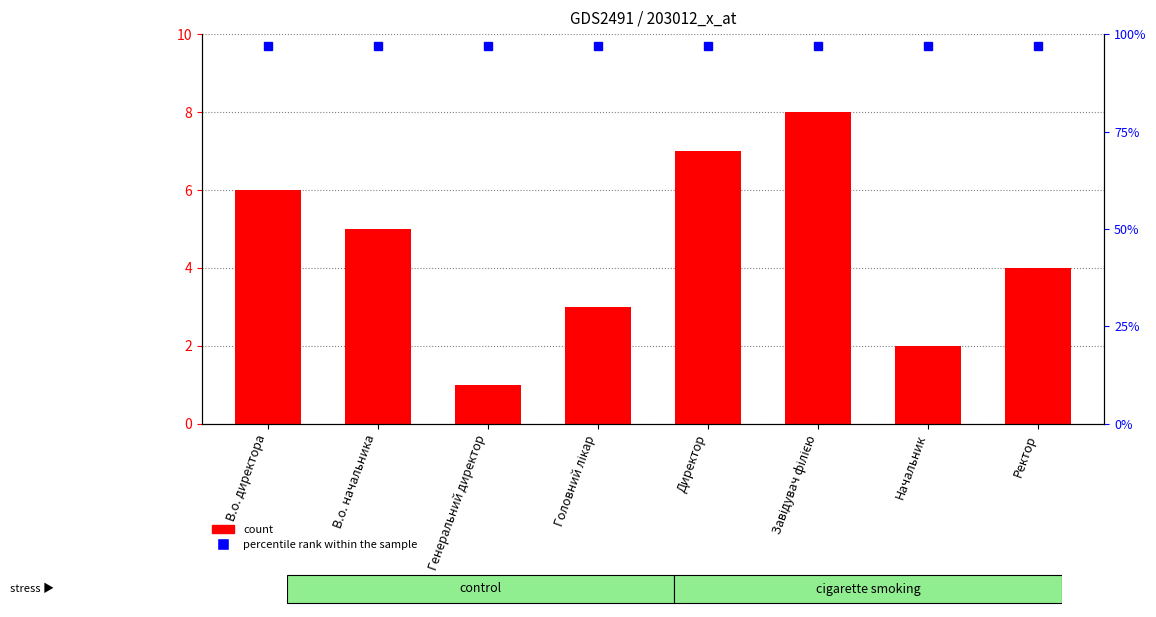

What is the label of the 5th bar from the right?

Головний лікар